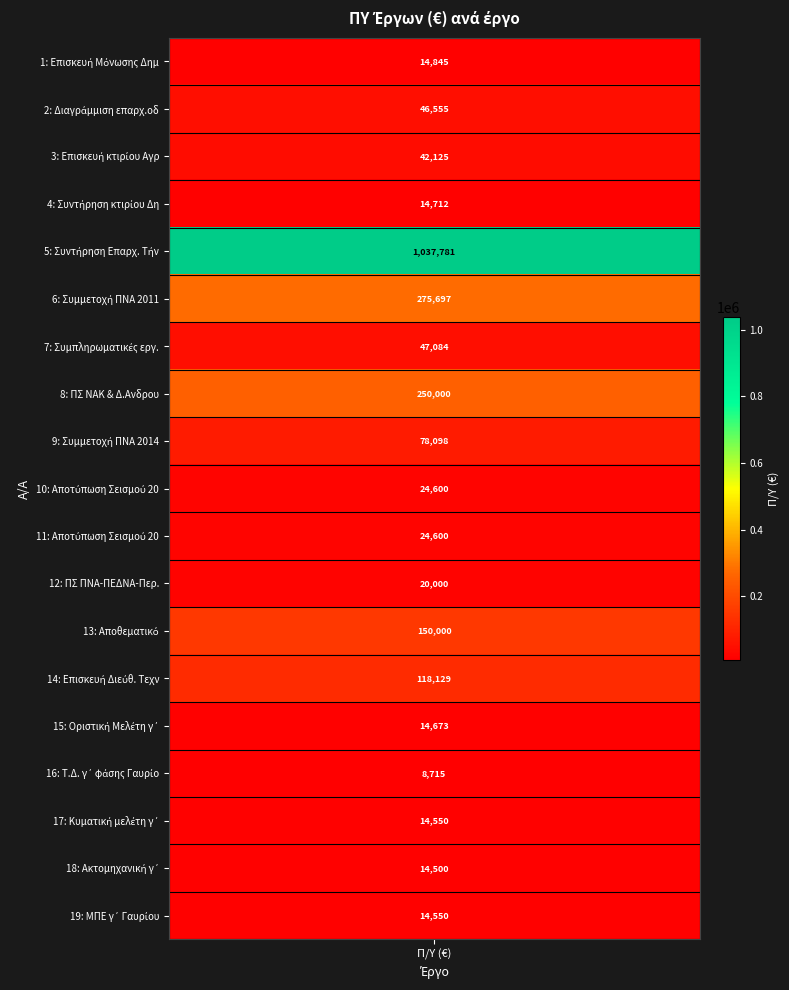

Rank the categories by value from highest to lowest.

4, 5, 7, 12, 13, 8, 6, 1, 2, 9, 10, 11, 0, 3, 14, 16, 18, 17, 15